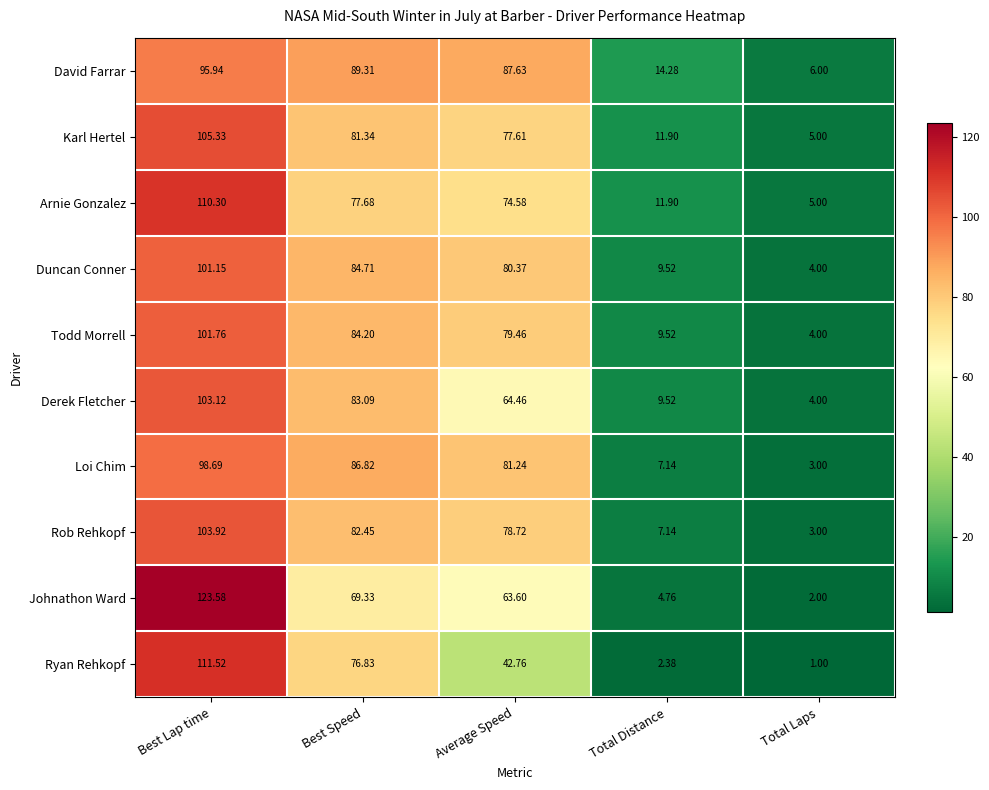

Which series has the largest total across all categories?

David Farrar